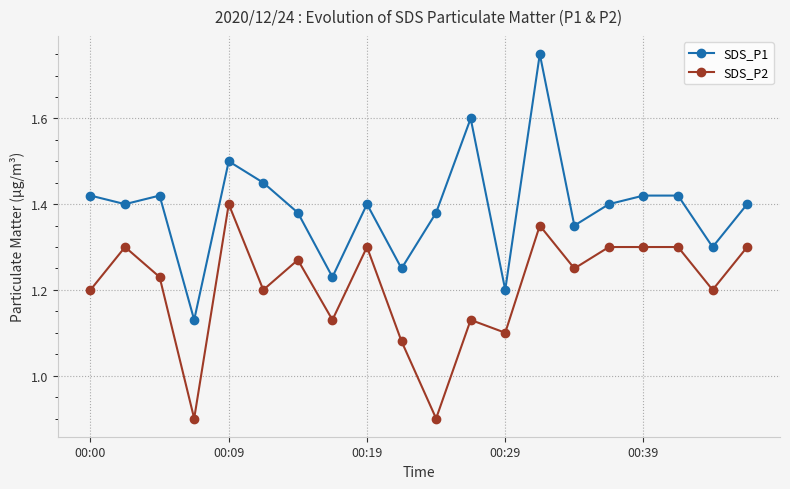

True or false: SDS_P1 and SDS_P2 intersect in this chart.

False